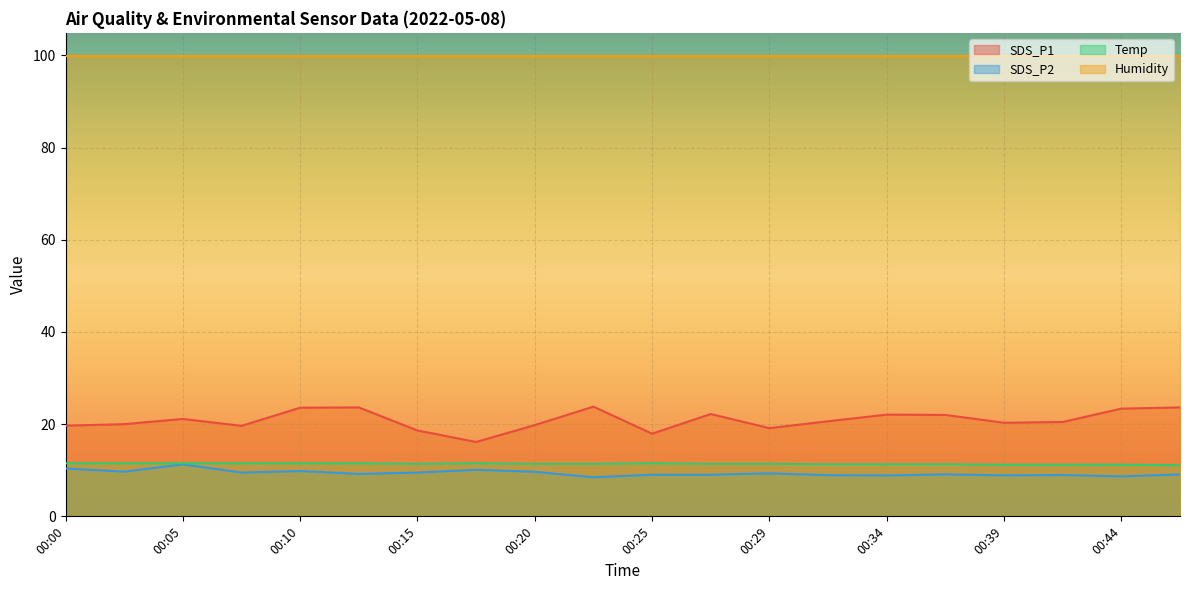

Is it true that SDS_P1 equals 11.9 at 00:15?

False